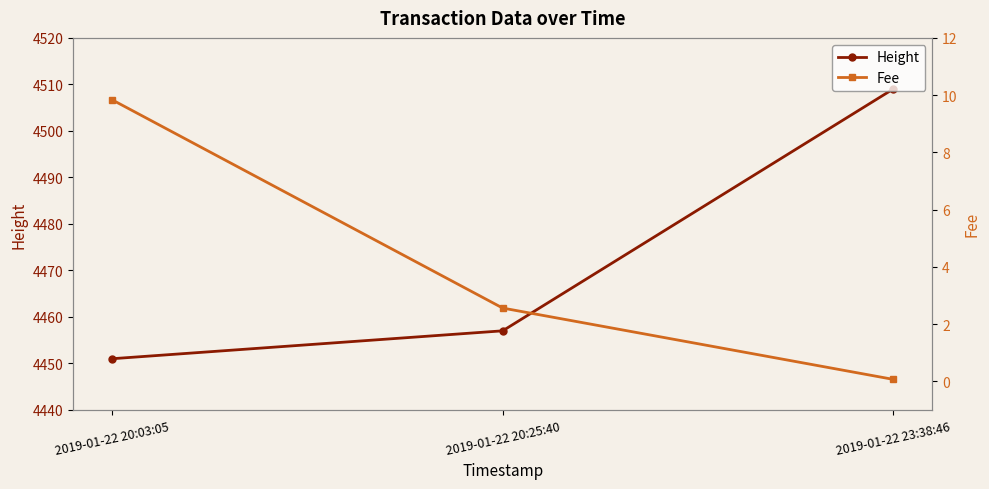

What is the average value of the Height series?

4472